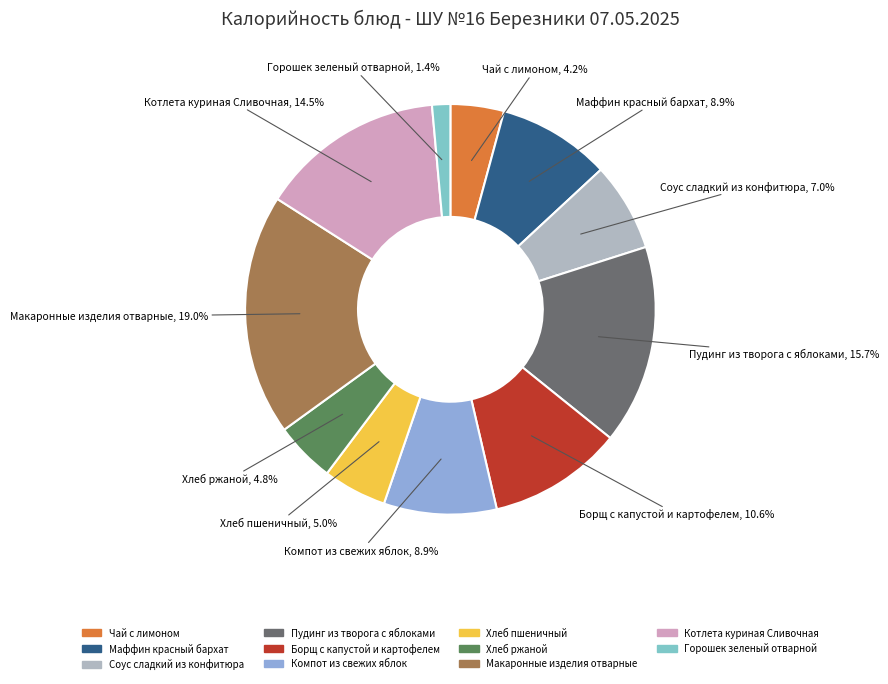

To the nearest percent, what portion does Компот из свежих яблок represent?

9%